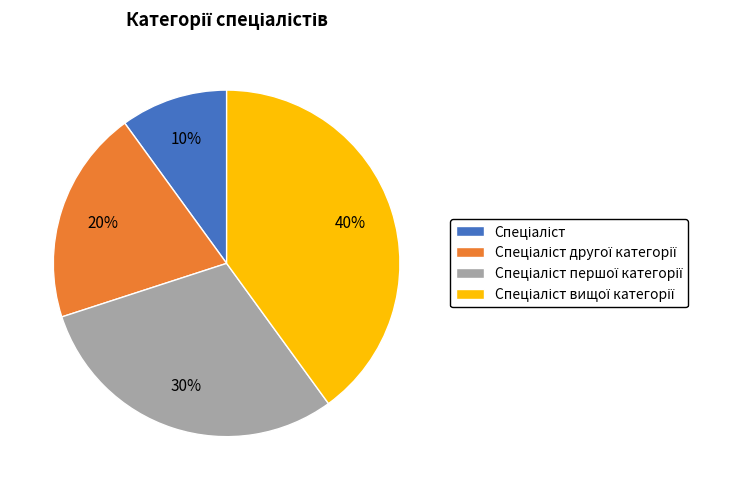

Does any single category account for the majority?

No